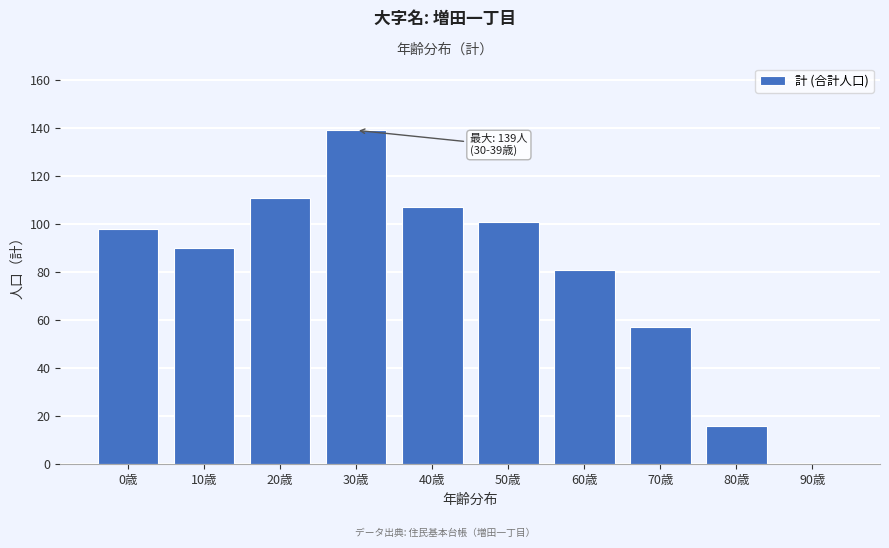

What is the maximum value shown in the chart?

139